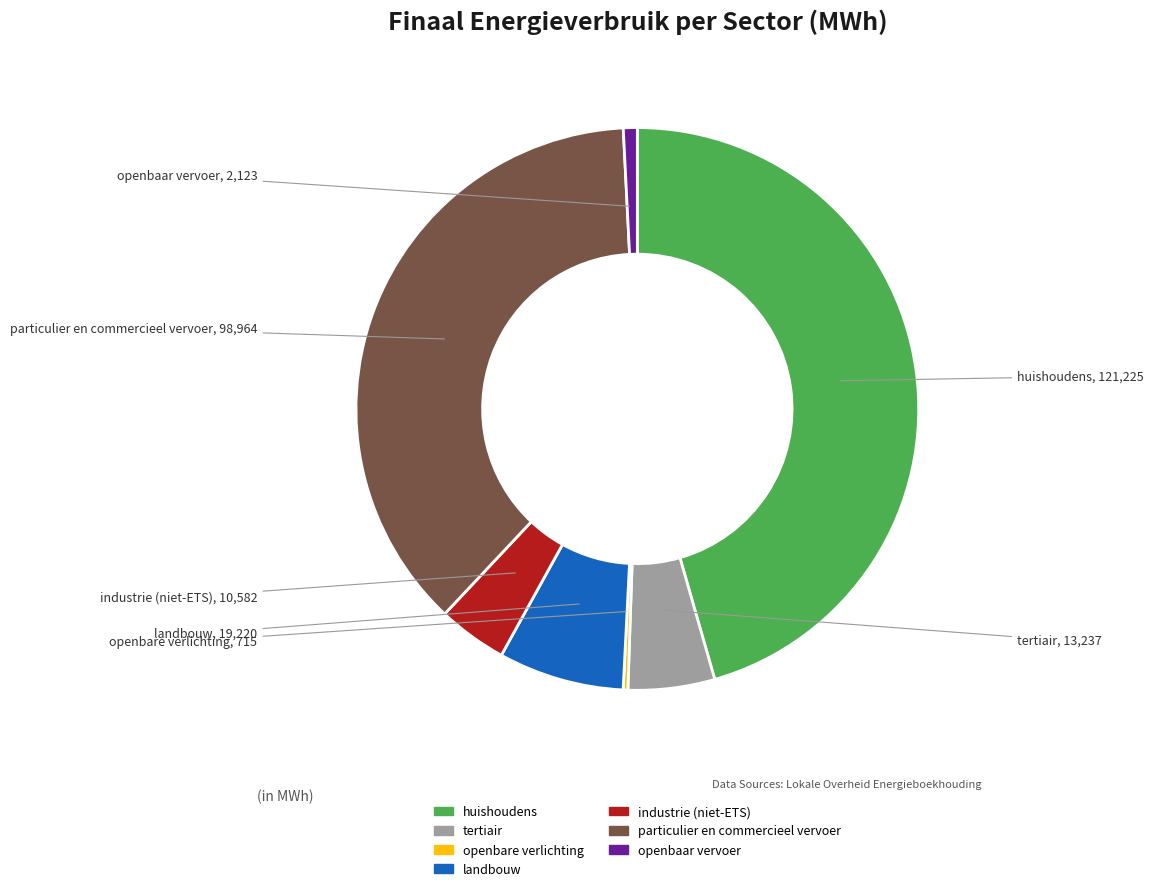

The particulier en commercieel vervoer slice represents 37% of the pie. True or false?

True